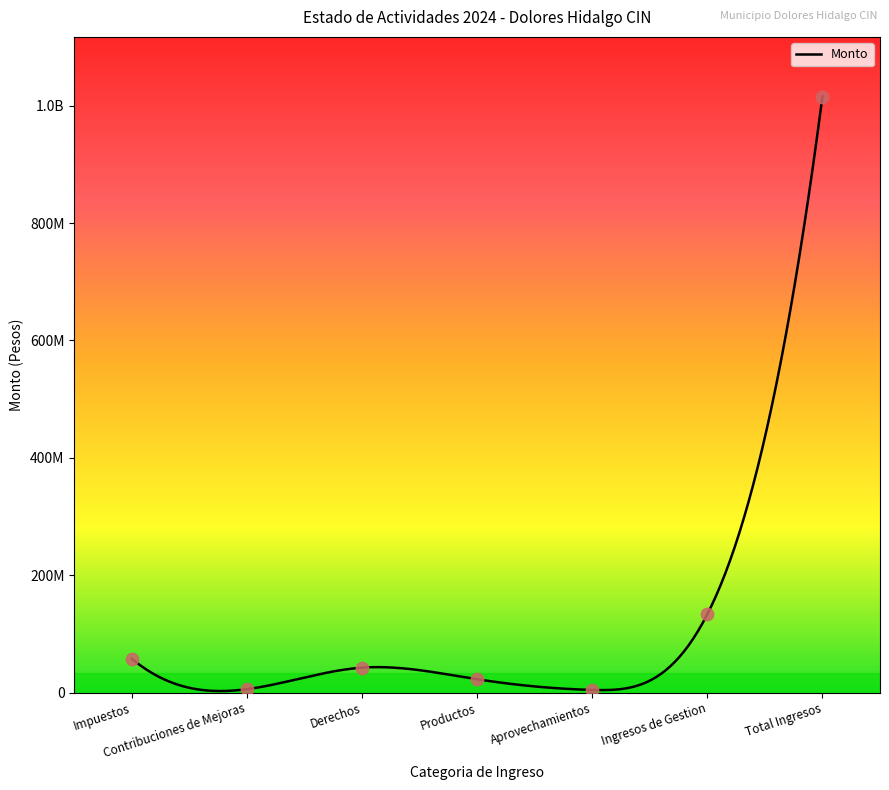

Between Derechos and Aprovechamientos, which is larger?

Derechos